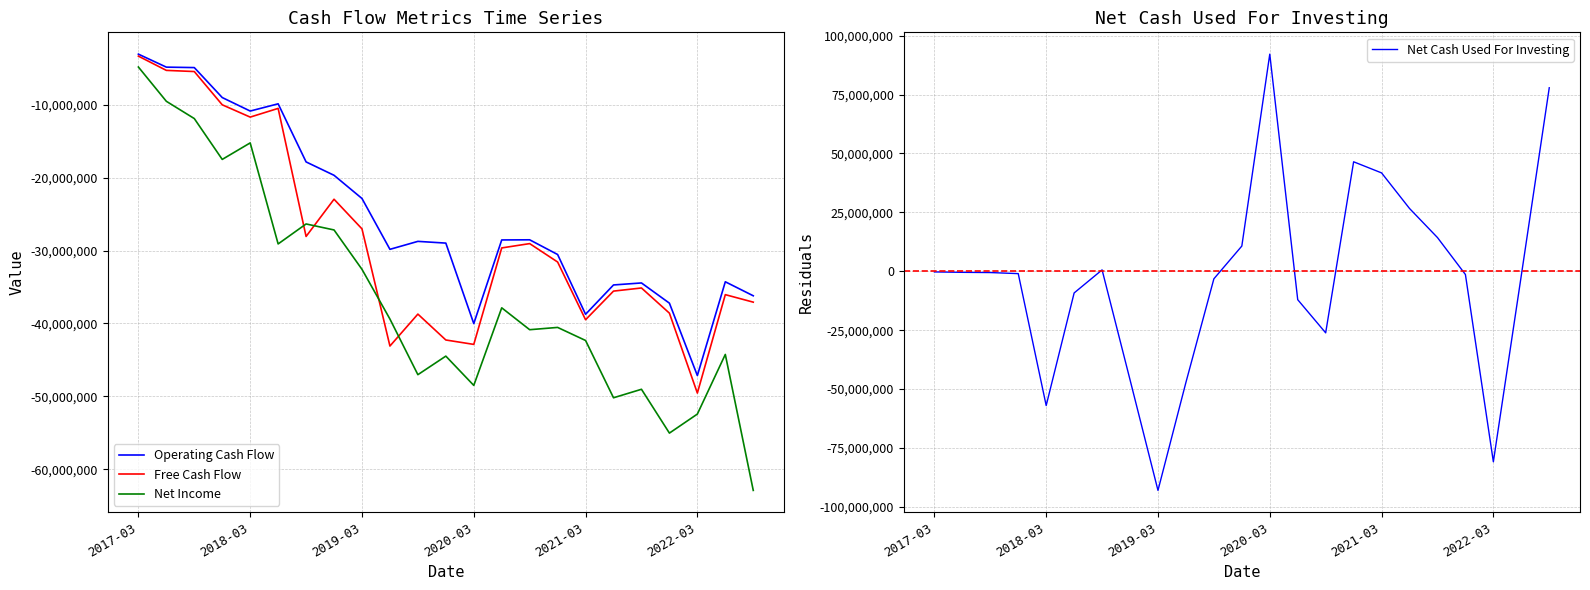

What are all the series names shown in the legend?

Operating Cash Flow, Free Cash Flow, Net Income, Net Cash Used For Investing